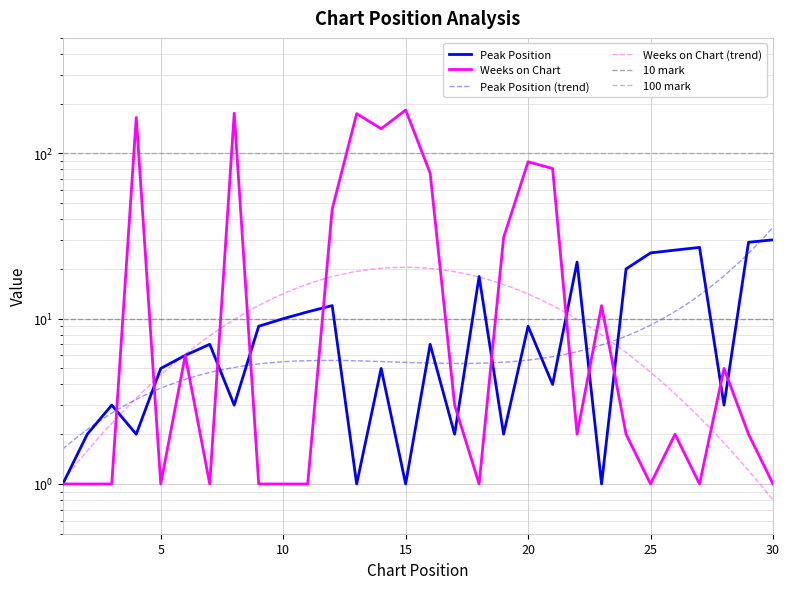

How many times do Weeks on Chart and Peak Position cross each other?

12